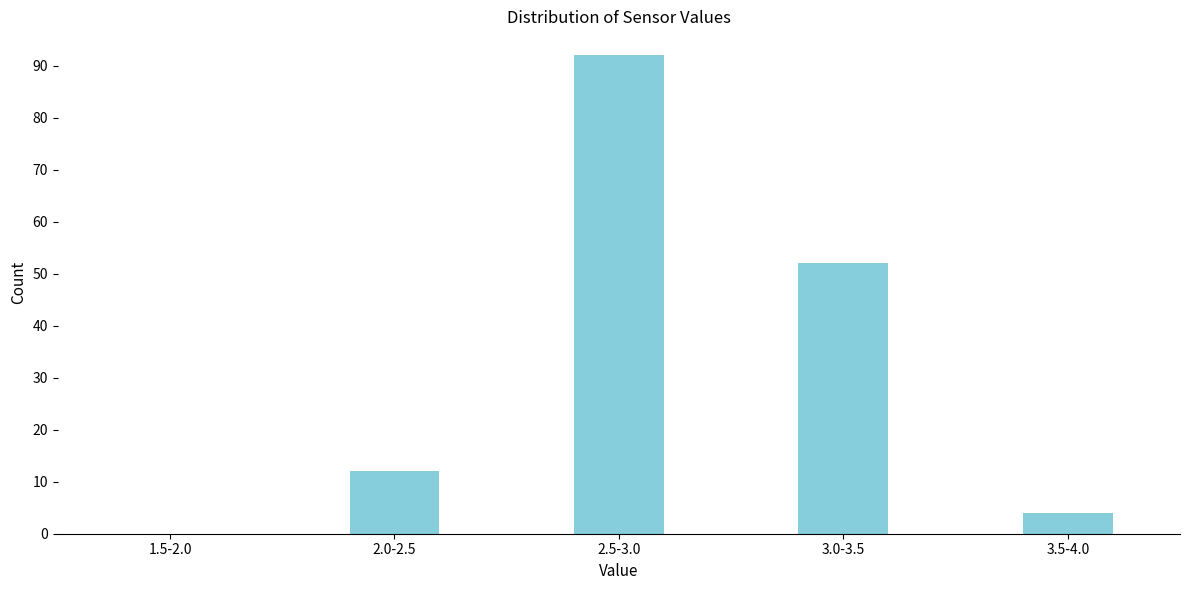

Reading right to left, list all the values displayed in this chart.

3.5-4.0=4	3.0-3.5=52	2.5-3.0=92	2.0-2.5=12	1.5-2.0=0